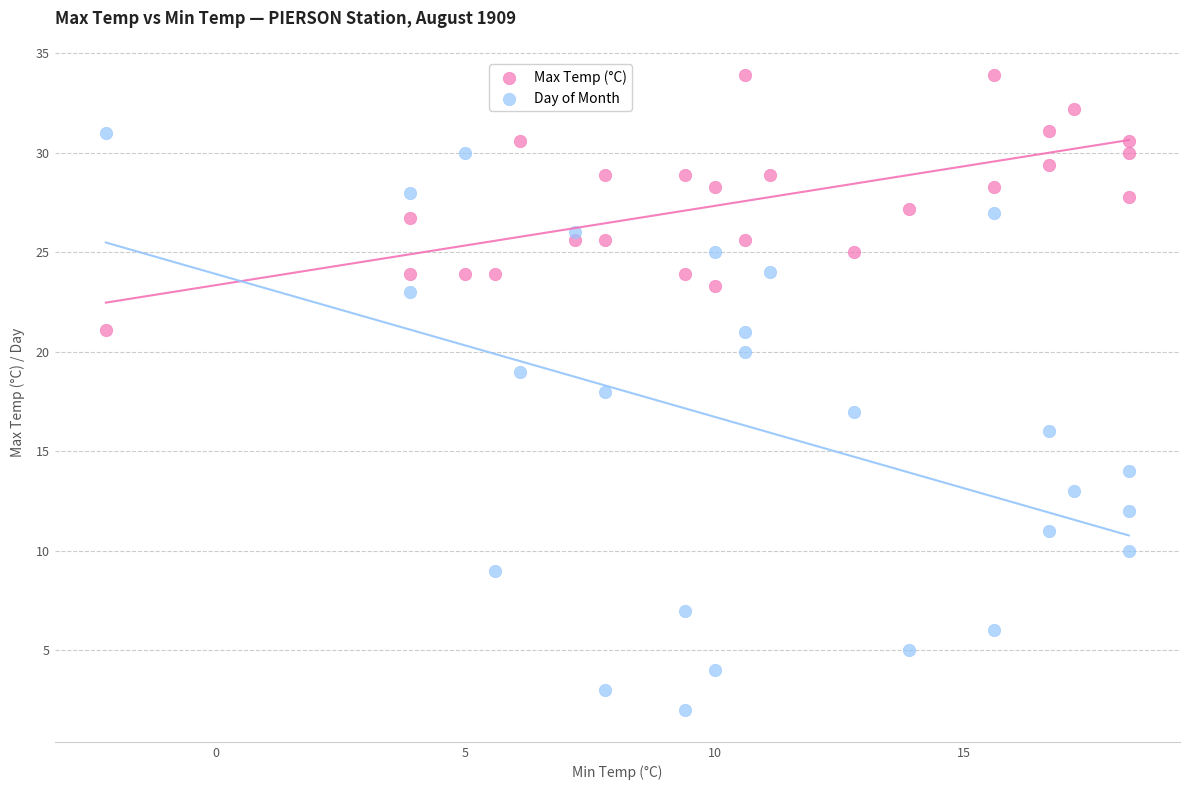

Which series has the widest spread of Y values?

Day of Month